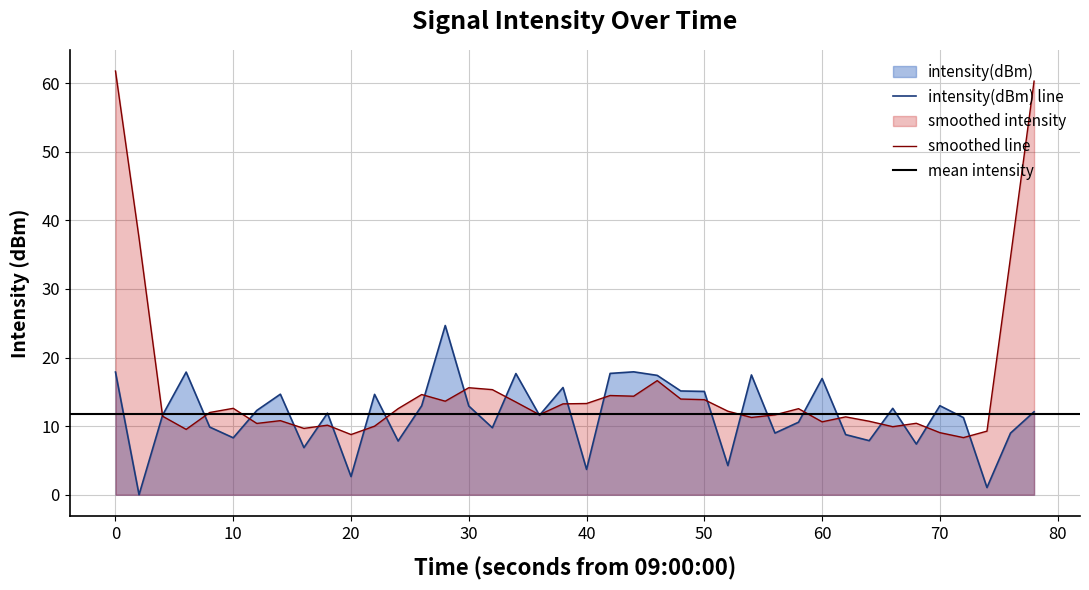

What is the maximum value for intensity(dBm) line?

24.7